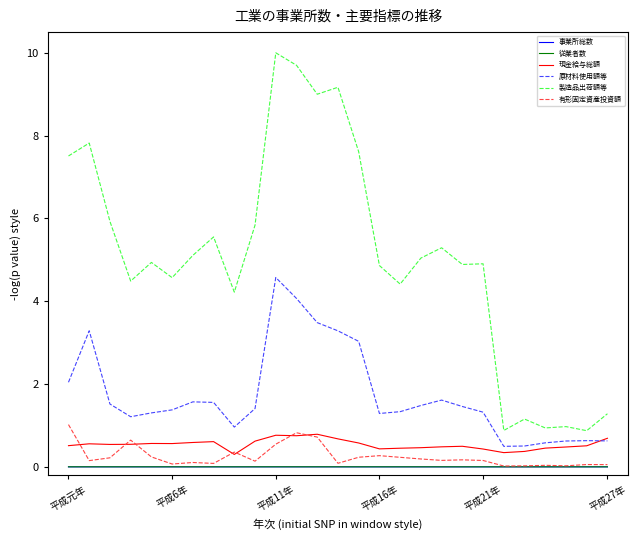

Which series has the largest range (max minus min)?

製造品出荷額等